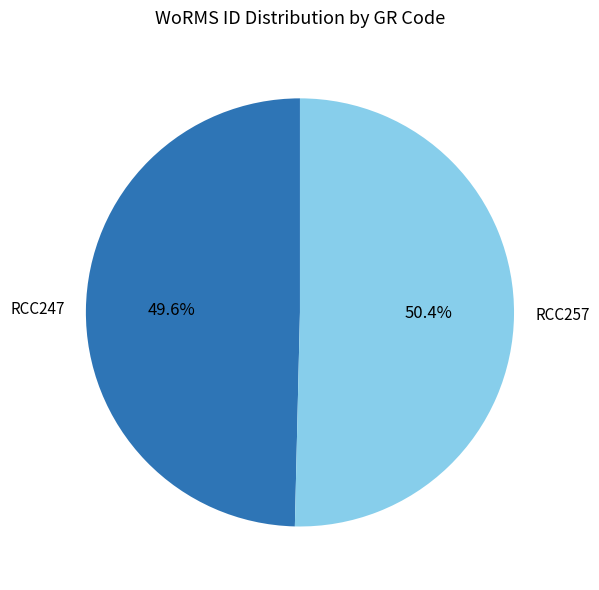

Which category has the biggest portion of the pie?

RCC257